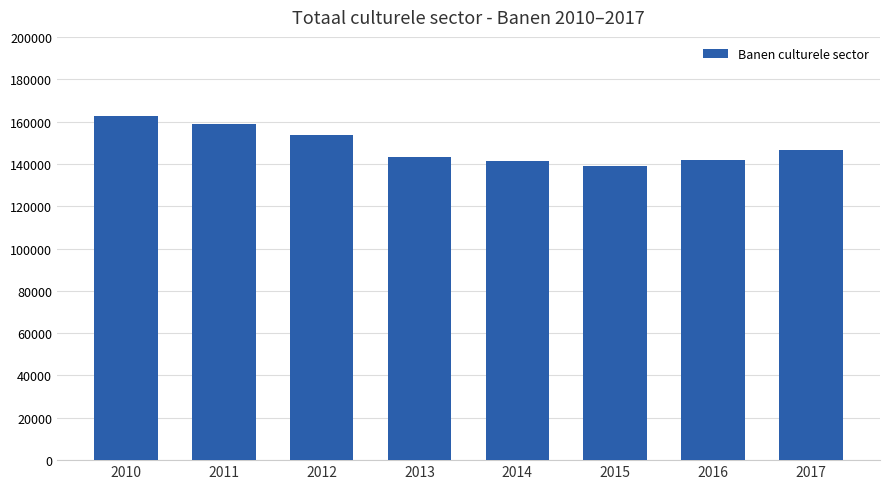

What is the greatest value displayed?

162830